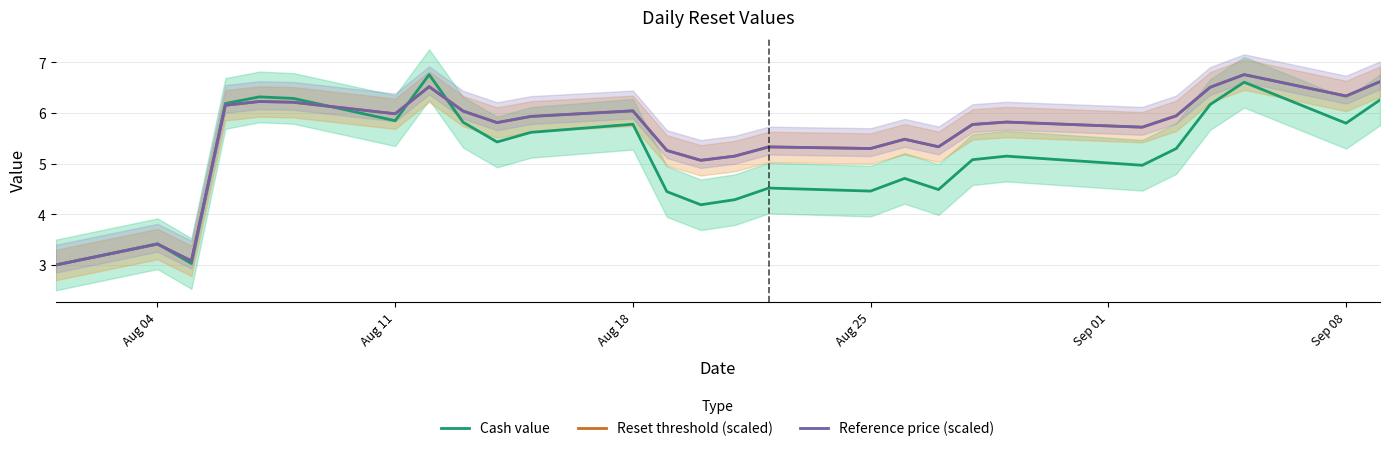

At which label is Reset threshold (scaled) closest to 4?

Aug 04